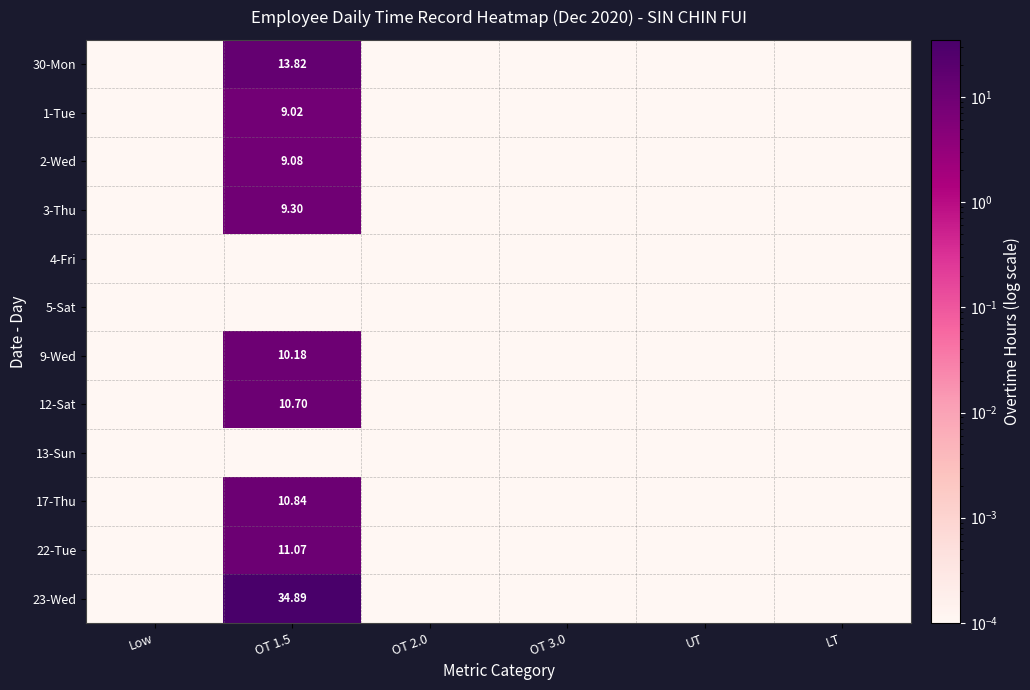

What is the sum of all 3-Thu values?

9.3